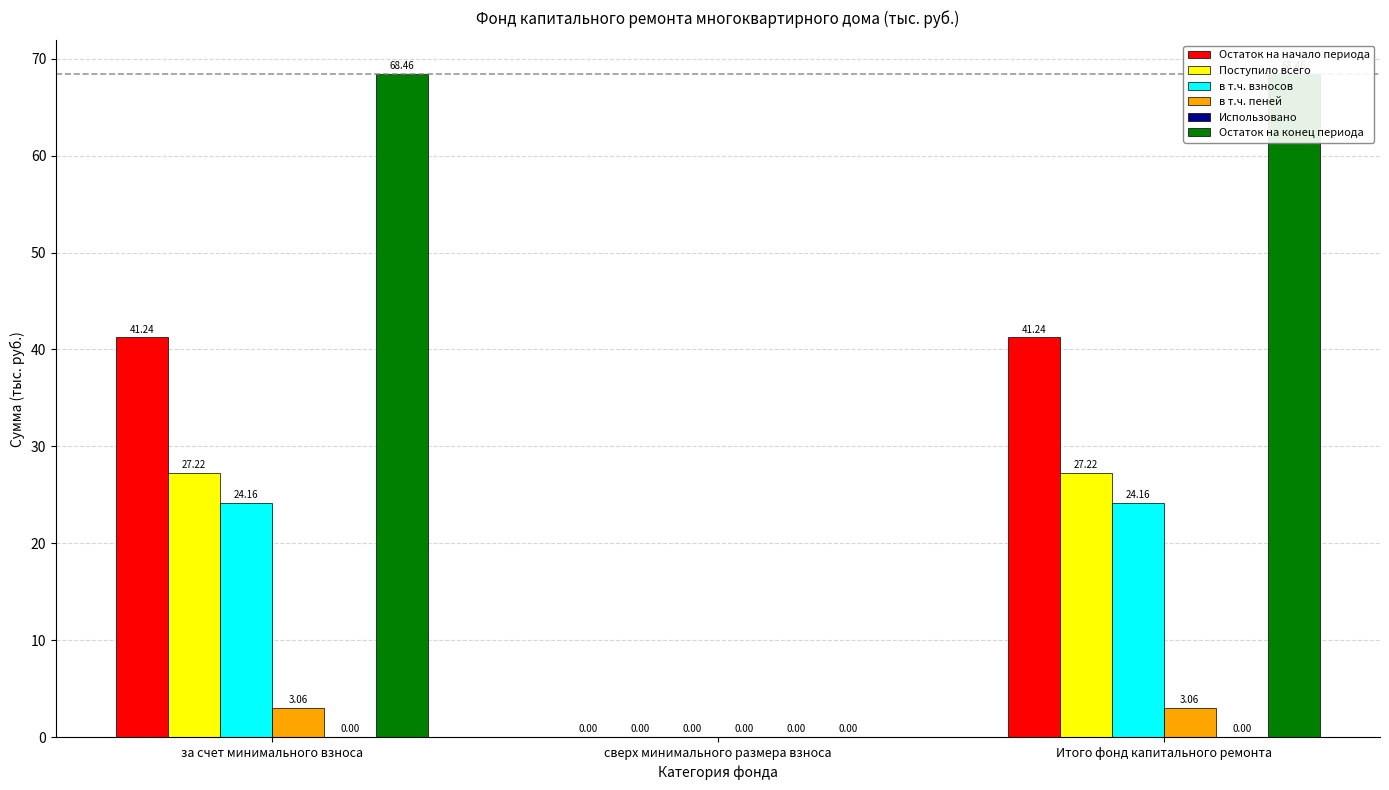

At сверх минимального размера взноса, list the series in order from smallest to largest.

Остаток на начало периода, Поступило всего, в т.ч. взносов, в т.ч. пеней, Использовано, Остаток на конец периода